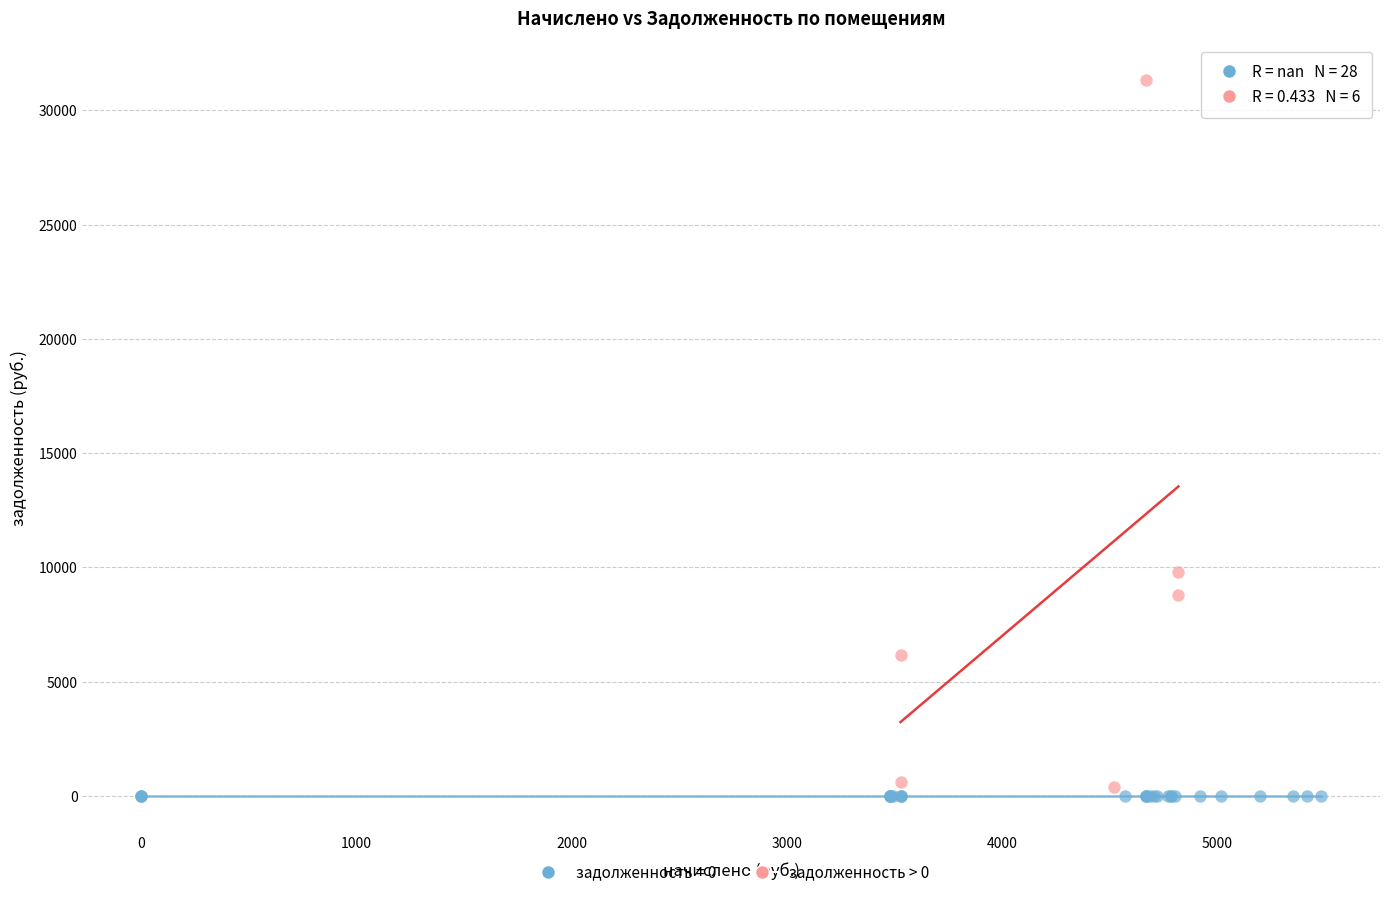

Which series reaches the maximum Y coordinate?

задолженность > 0